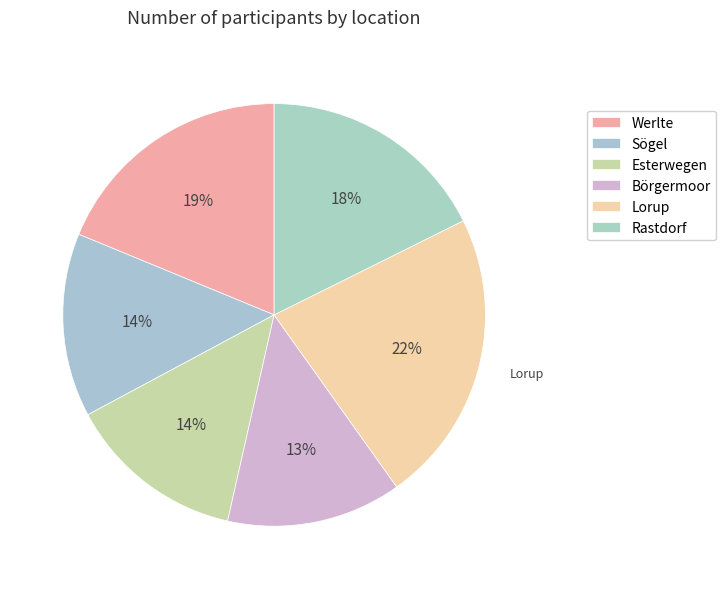

Does Lorup represent more than half of the total?

No